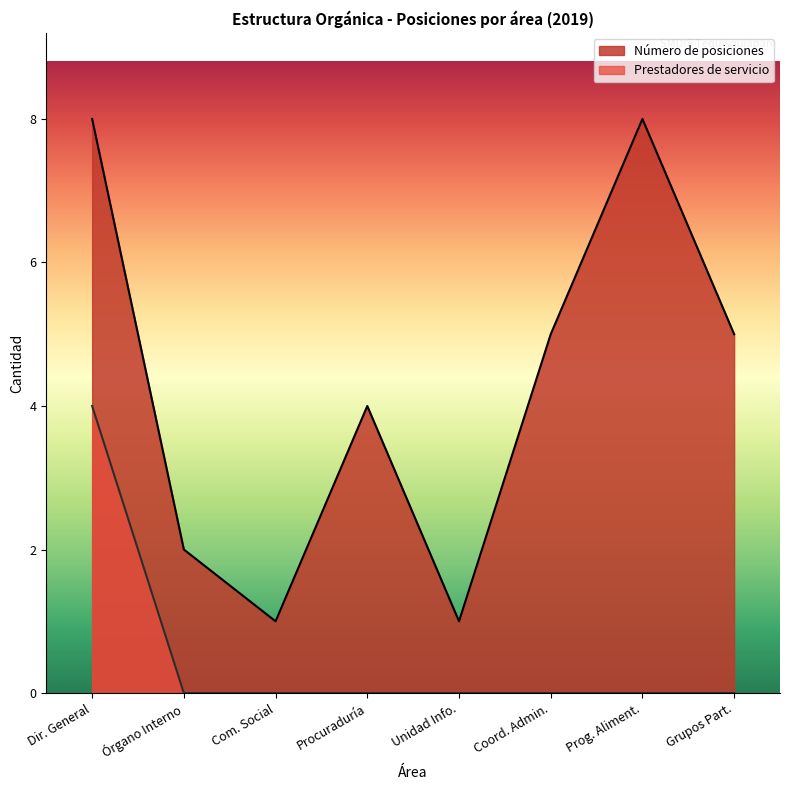

Which series changed the most between Dir. General and Grupos Part.?

Prestadores de servicio